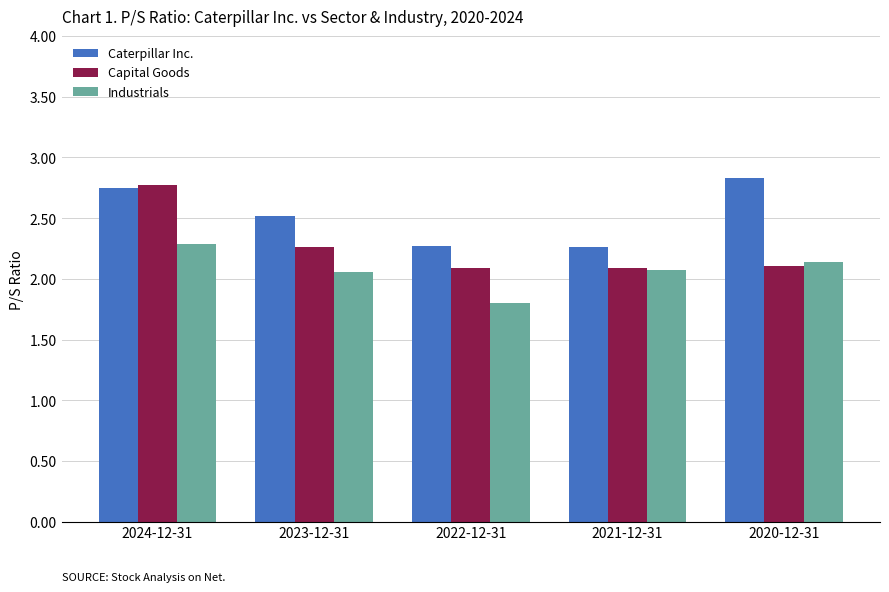

Count the Capital Goods values in the range 2 to 3.

5